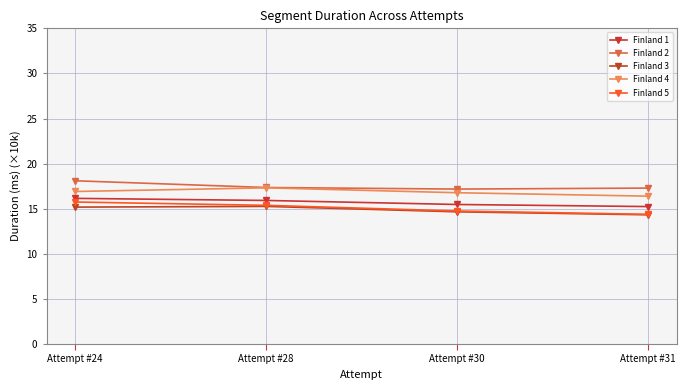

Rank the series at Attempt #24 from lowest to highest value.

Finland 3, Finland 5, Finland 1, Finland 4, Finland 2